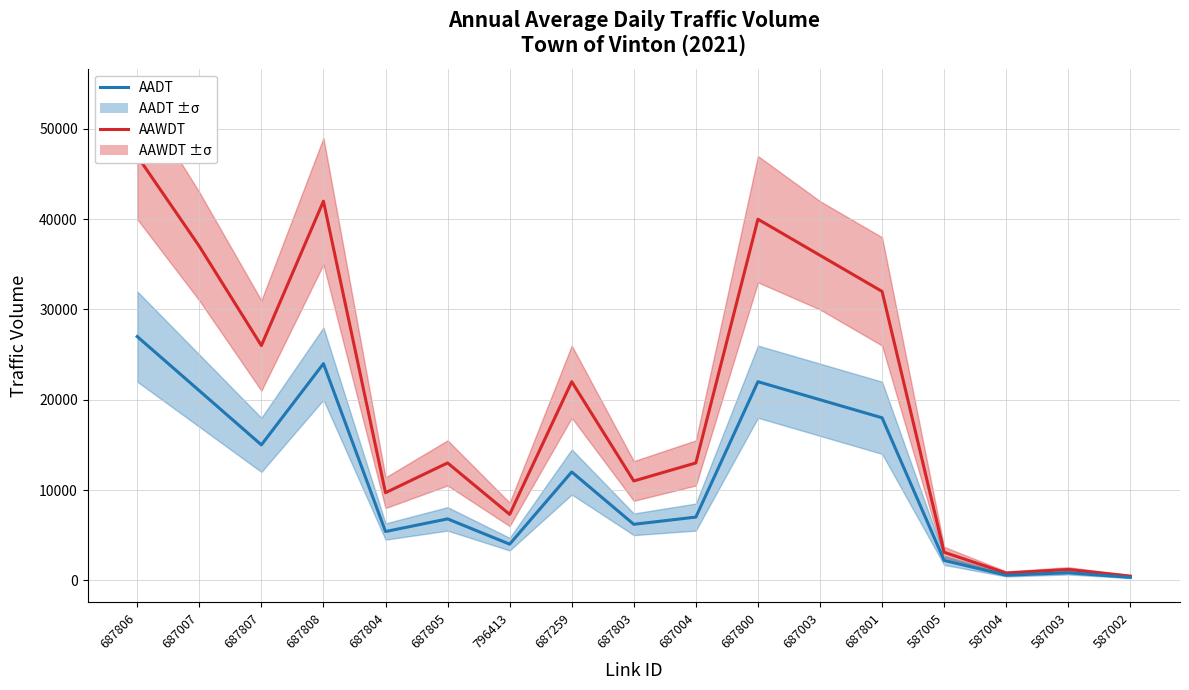

Between 687801 and 687805, which is larger?

687801